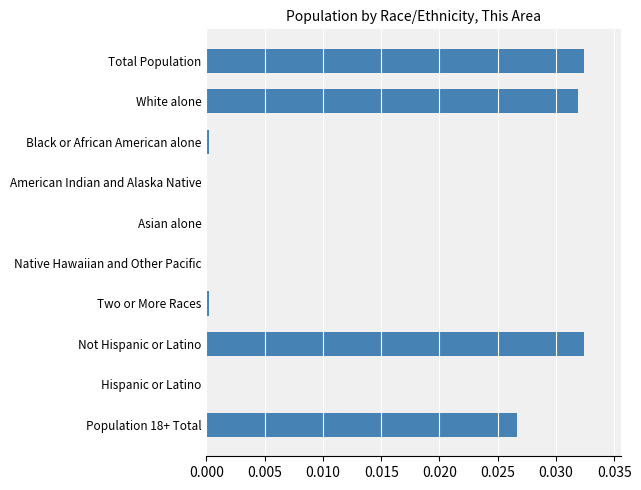

Count the number of categories in the chart.

10